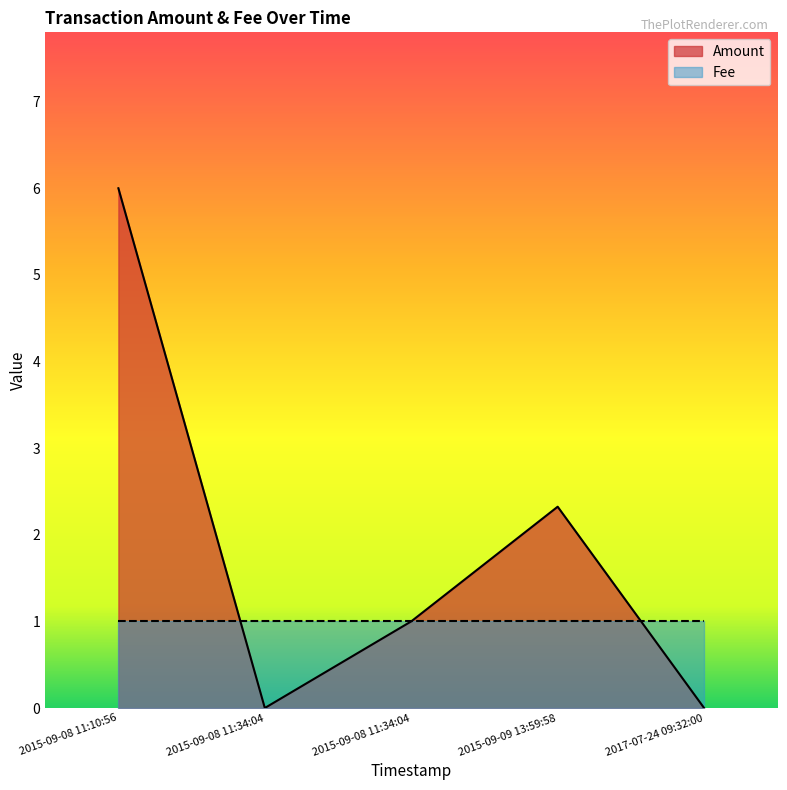

What is the approximate value of Fee at 2017-07-24 09:32:00?

1.0